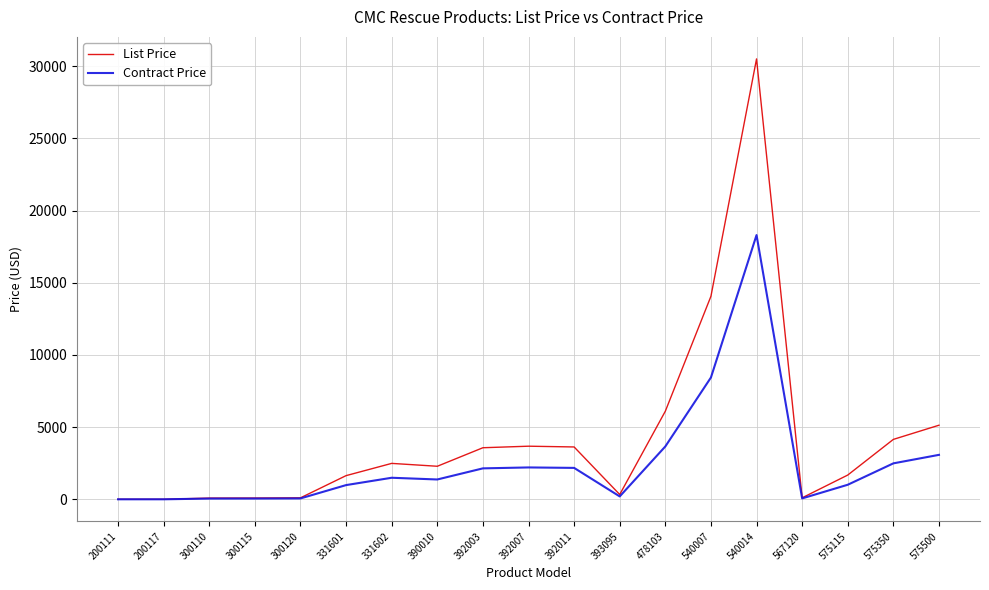

Where is Contract Price nearest to the value 9150?

540007